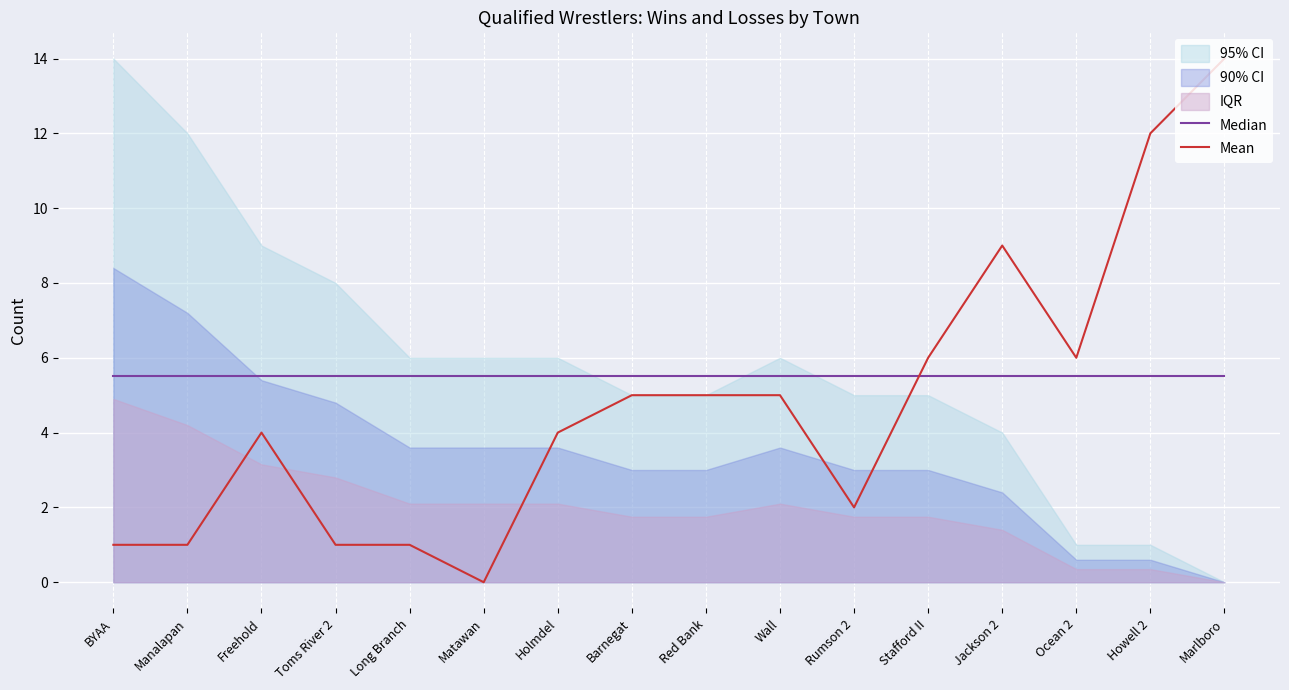

Where is the first local maximum for Mean?

Freehold